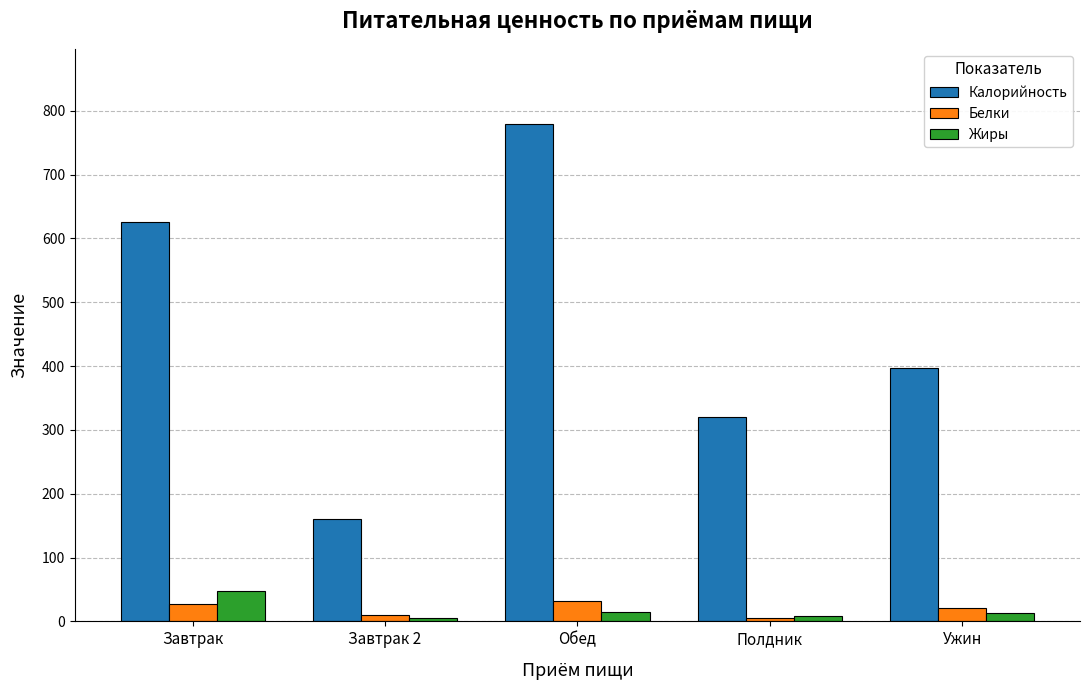

At which label does Жиры first exceed 13?

Завтрак